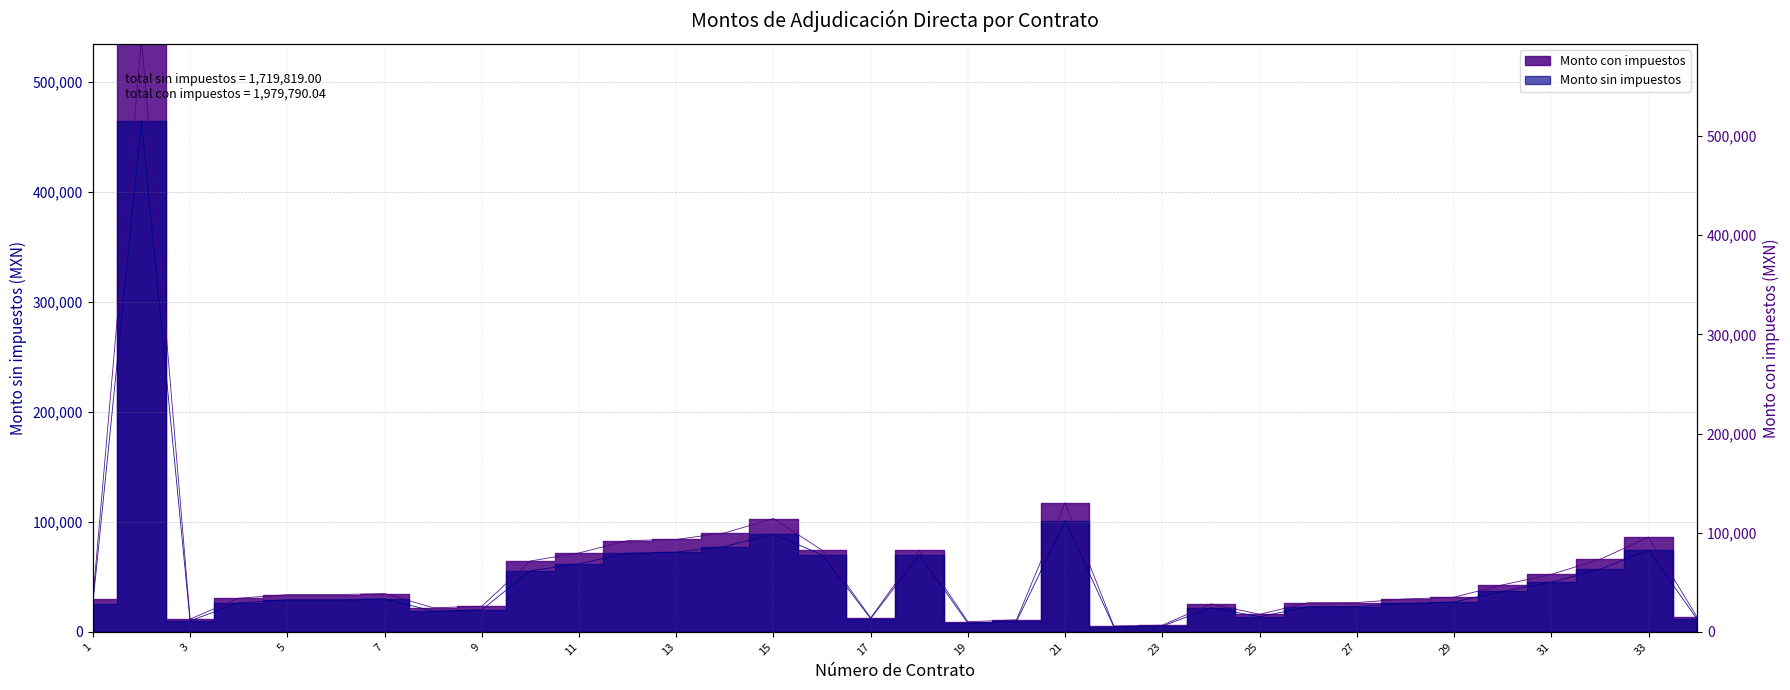

Which category has the highest value in the Monto con impuestos series?

2